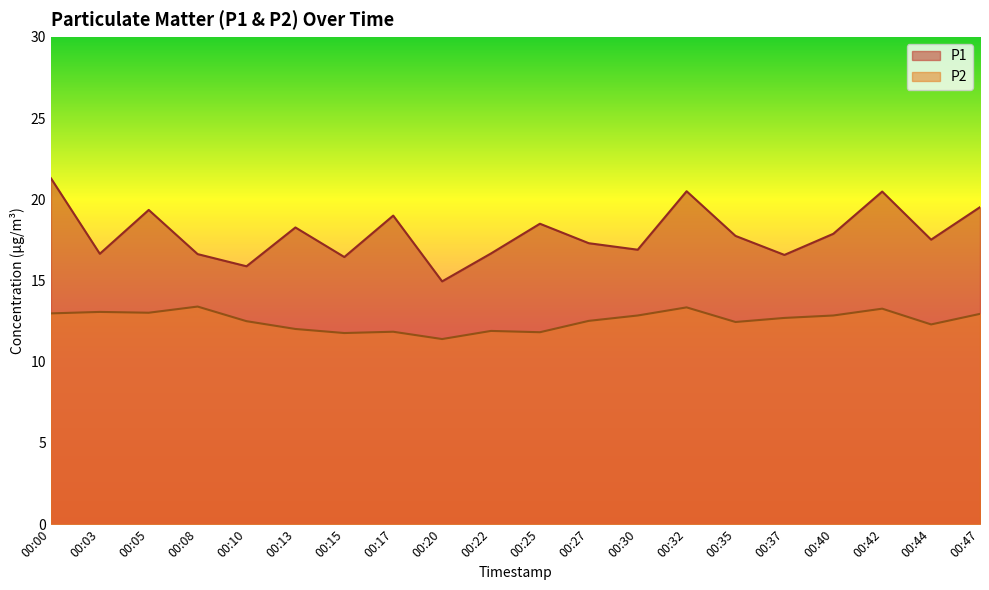

List the labels in order of P2 value, largest first.

00:08, 00:32, 00:42, 00:03, 00:05, 00:00, 00:47, 00:30, 00:40, 00:37, 00:27, 00:10, 00:35, 00:44, 00:13, 00:22, 00:17, 00:25, 00:15, 00:20